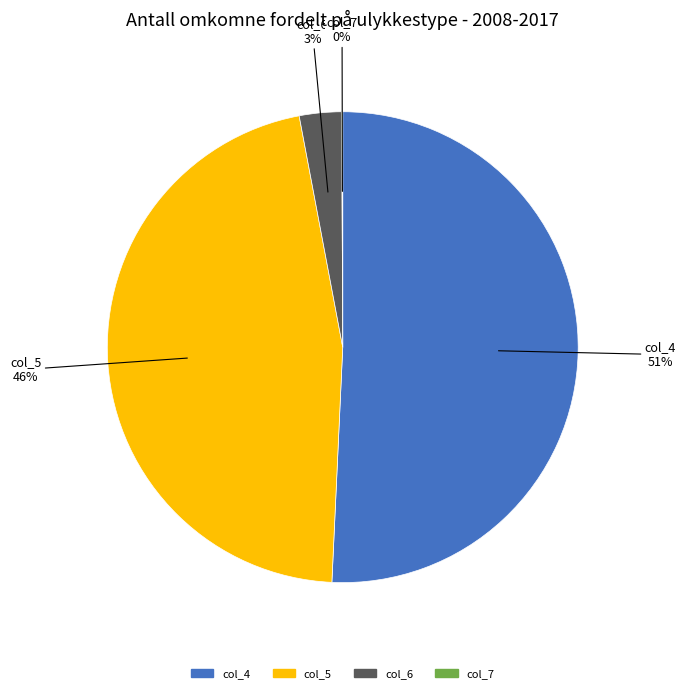

Which category has the biggest portion of the pie?

col_4